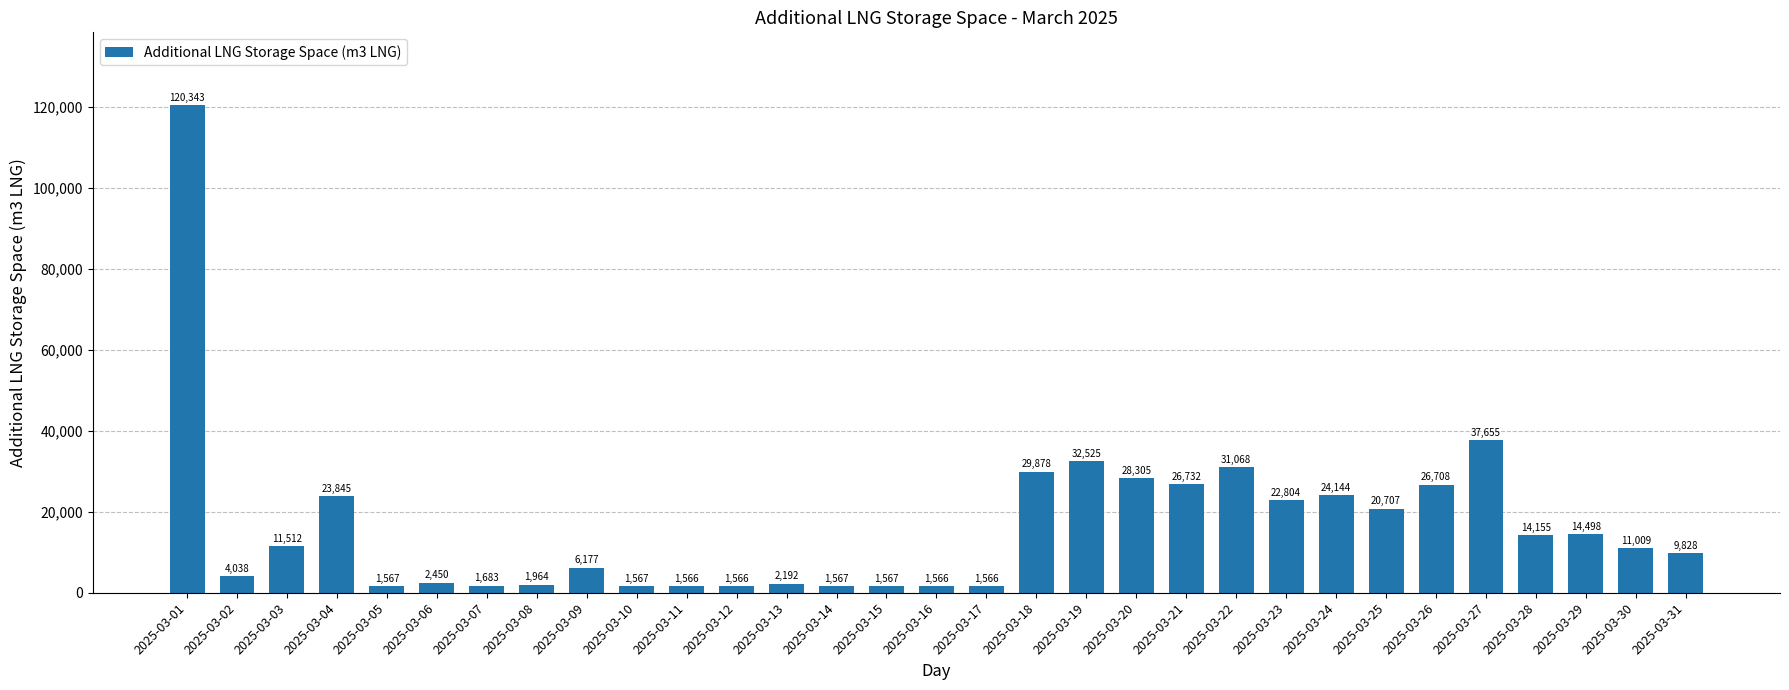

How many bars are there in total?

31